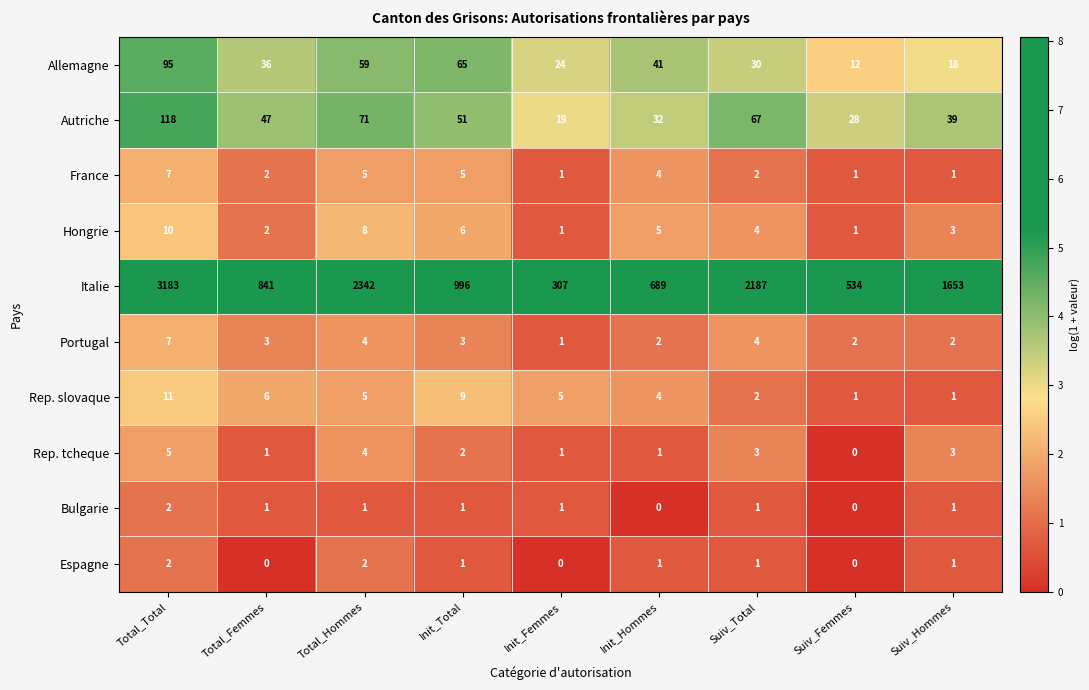

What is the sum of all Italie values?

12732